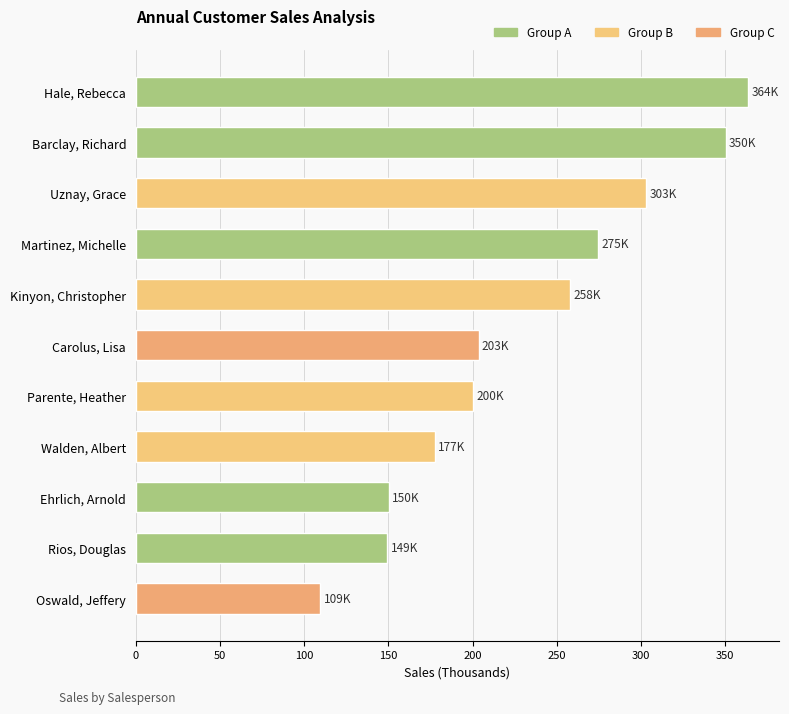

Rank the categories by value from lowest to highest.

Oswald, Jeffery, Rios, Douglas, Ehrlich, Arnold, Walden, Albert, Parente, Heather, Carolus, Lisa, Kinyon, Christopher, Martinez, Michelle, Uznay, Grace, Barclay, Richard, Hale, Rebecca